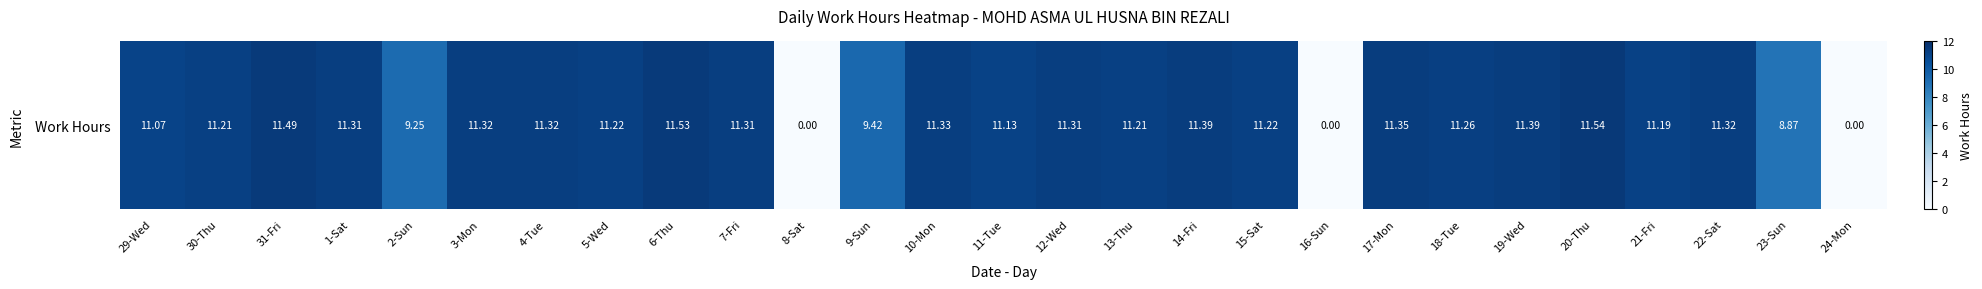

Read the value at 29-Wed.

11.1